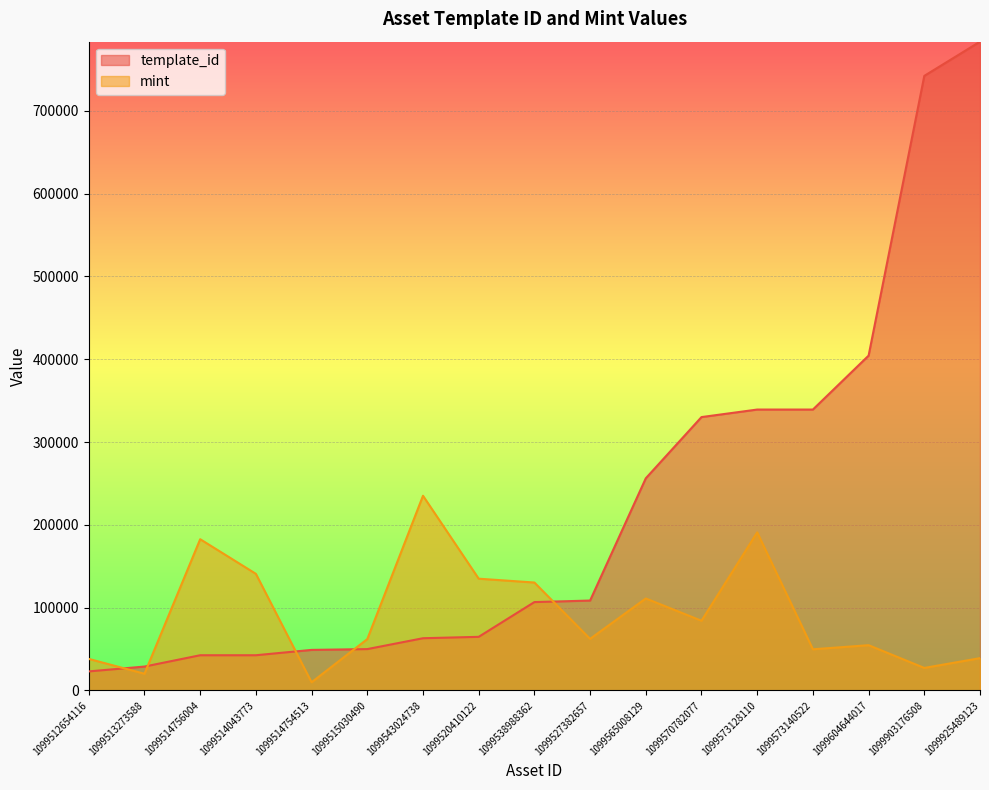

Reading right to left, extract all data points from this chart.

template_id: 1099925489123=783650.0	1099903176508=742322.0	1099604644017=404373.0	1099573140522=339229.0	1099573128110=339228.0	1099570782077=330131.0	1099565008129=256179.0	1099527382657=108484.0	1099538988362=106640.0	1099520410122=64660.0	1099543024738=62974.0	1099515030490=49849.0	1099514754513=48873.0	1099514043773=42421.0	1099514756004=42420.0	1099513273588=28744.0	1099512654116=22896.0
mint: 1099925489123=38929.9	1099903176508=27083.4	1099604644017=54565.7	1099573140522=49619.6	1099573128110=190860.1	1099570782077=84082.2	1099565008129=111006.0	1099527382657=62224.0	1099538988362=130271.5	1099520410122=134898.4	1099543024738=235095.0	1099515030490=61904.9	1099514754513=9772.4	1099514043773=140761.8	1099514756004=182603.5	1099513273588=20063.2	1099512654116=38012.5